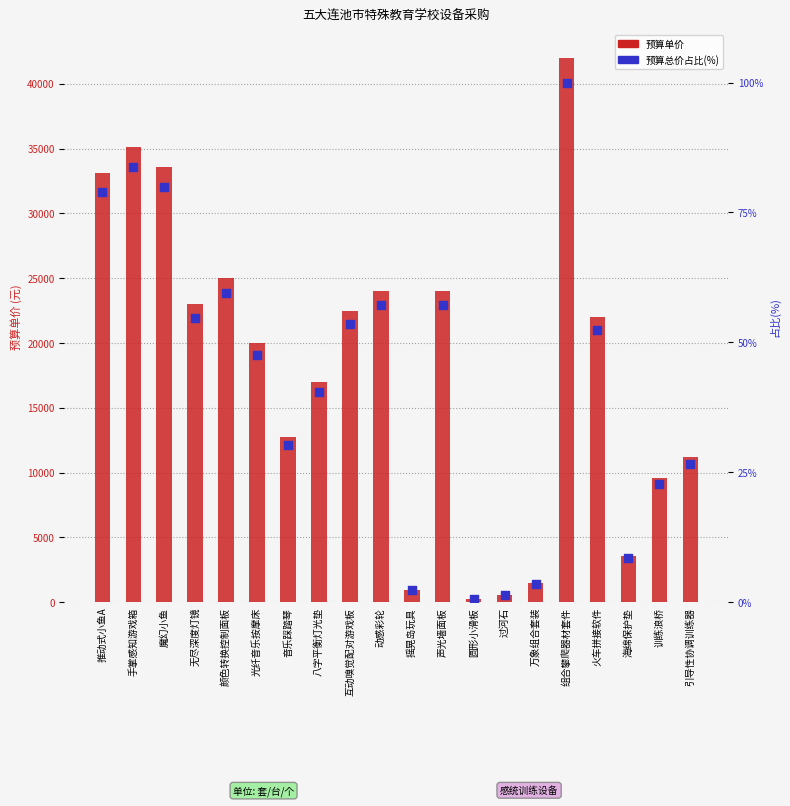

Which series has the widest spread of Y values?

预算单价